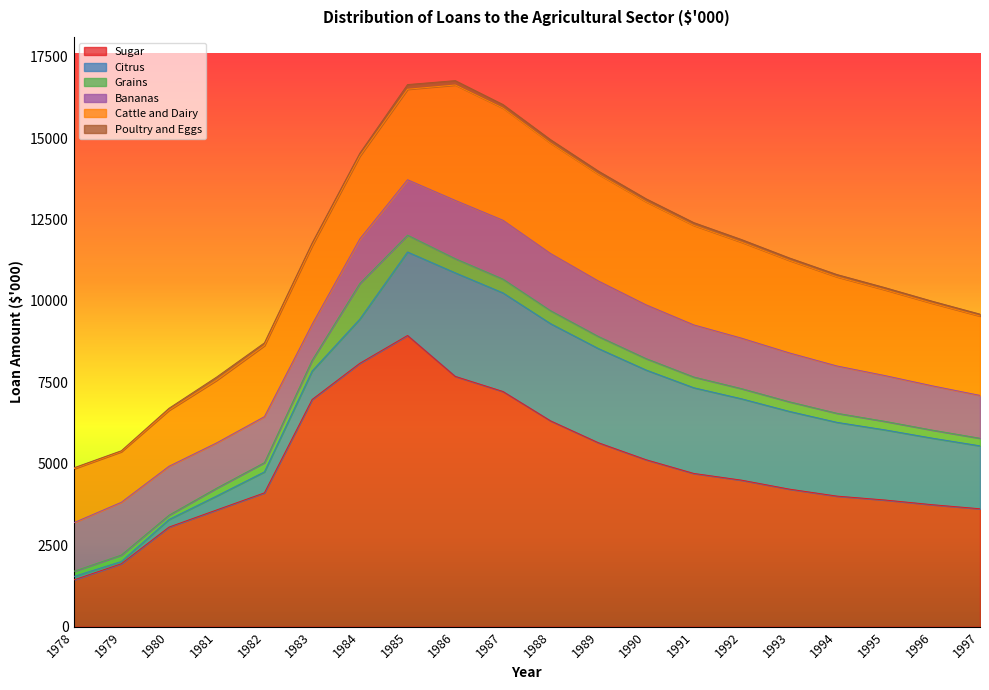

True or false: Grains has more than 1 points higher than both neighbors.

True